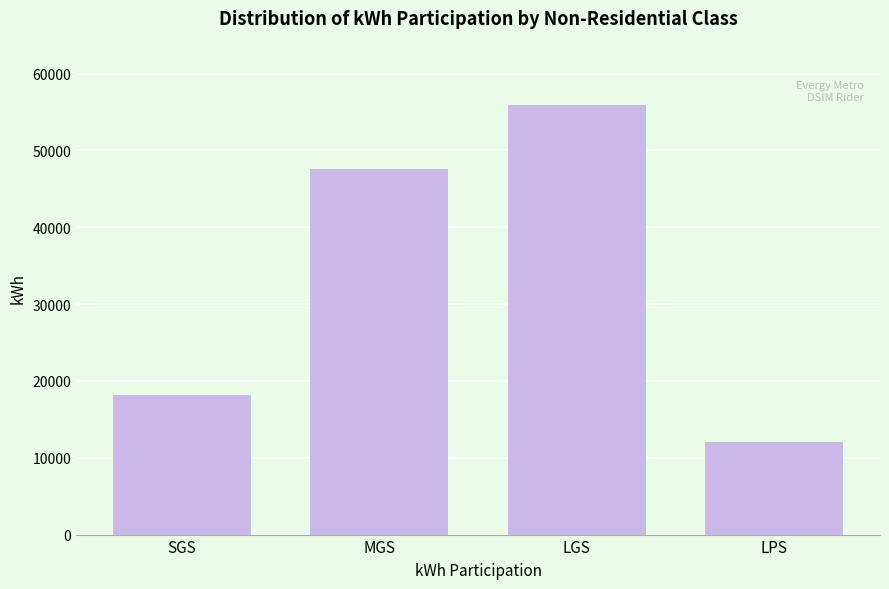

What is the average value?

33412.2